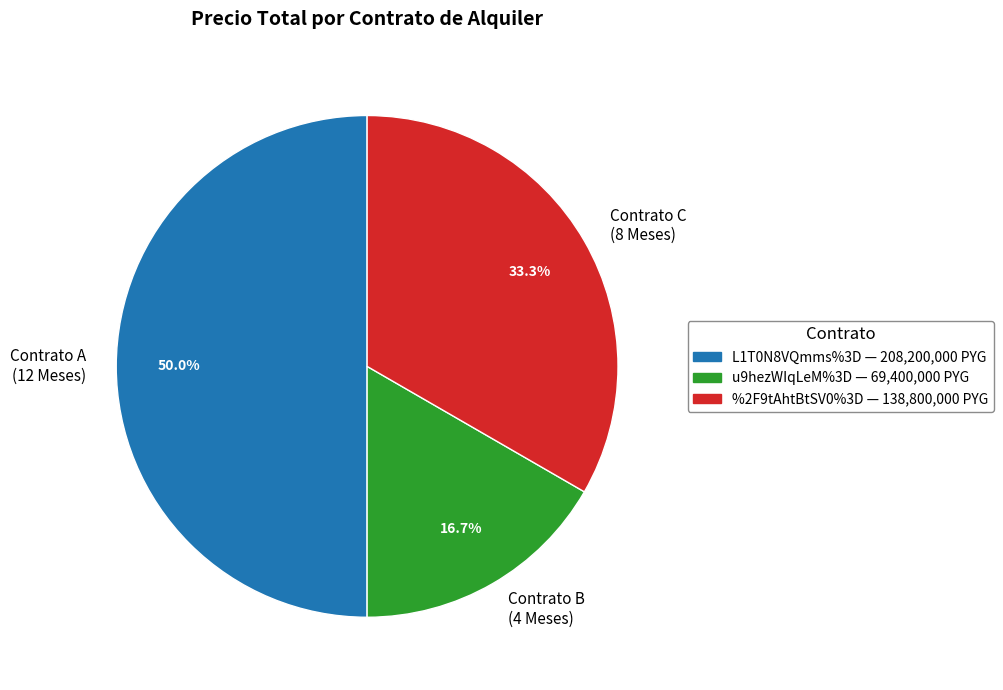

Do Contrato A (12 Meses) and Contrato C (8 Meses) together represent more than half of the pie?

Yes